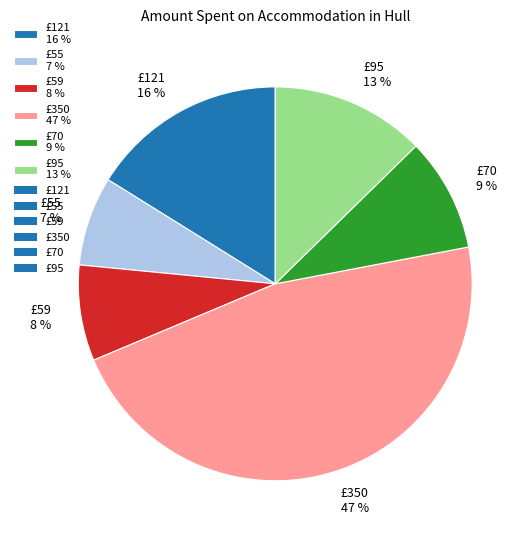

Combined, do £350 47 % and £121 16 % account for over 50%?

Yes